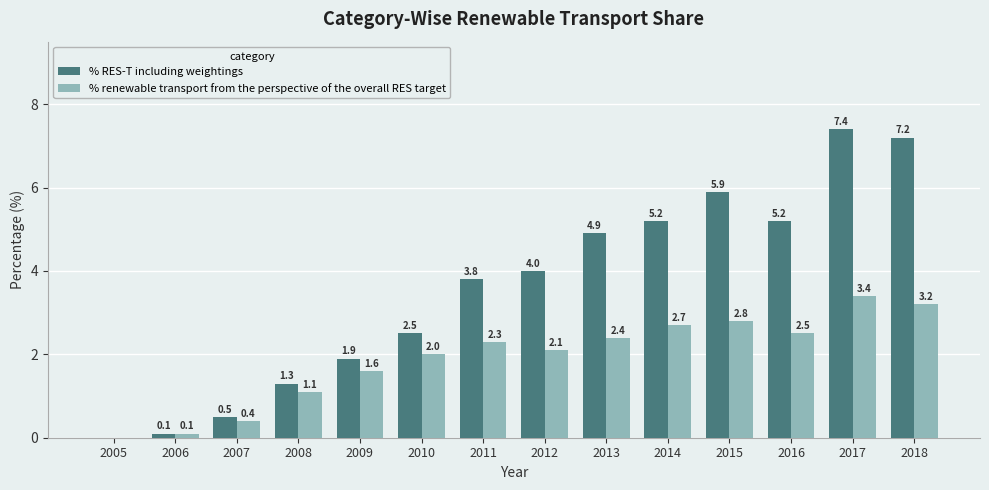

What are all the series names shown in the legend?

% RES-T including weightings, % renewable transport from the perspective of the overall RES target